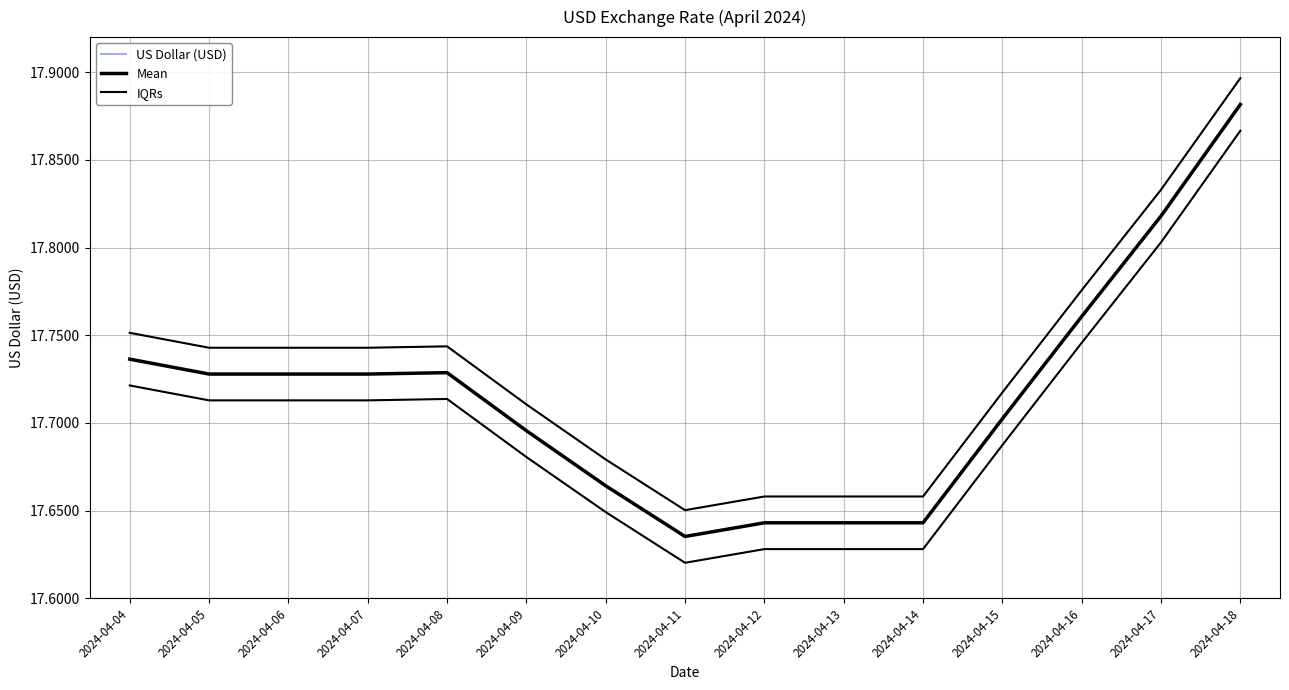

What is the sum of all Mean values?

265.7